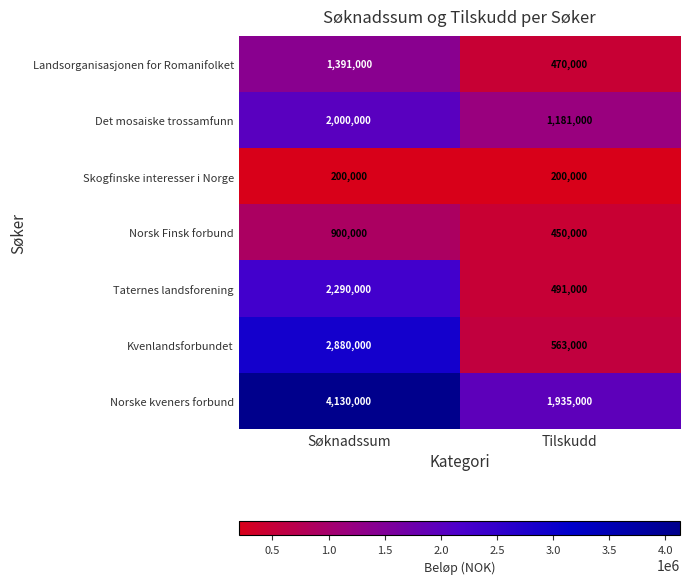

Count the number of data series in this chart.

7